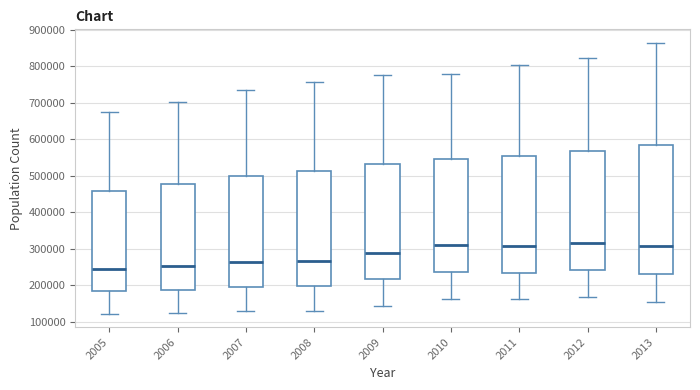

Reading left to right, transcribe this box plot: for each box, give where its median line is, the range the box spans, and where its two whiskers end, as read against the y-axis. The values are not printed on the chart, so give them approximately, as read against the axis.

2005: median 240000, box 180000 to 460000, whiskers 120000 to 670000
2006: median 250000, box 190000 to 480000, whiskers 120000 to 700000
2007: median 260000, box 200000 to 500000, whiskers 130000 to 740000
2008: median 270000, box 200000 to 510000, whiskers 130000 to 760000
2009: median 290000, box 220000 to 530000, whiskers 140000 to 780000
2010: median 310000, box 240000 to 540000, whiskers 160000 to 780000
2011: median 310000, box 230000 to 550000, whiskers 160000 to 800000
2012: median 320000, box 240000 to 570000, whiskers 170000 to 820000
2013: median 310000, box 230000 to 590000, whiskers 150000 to 860000